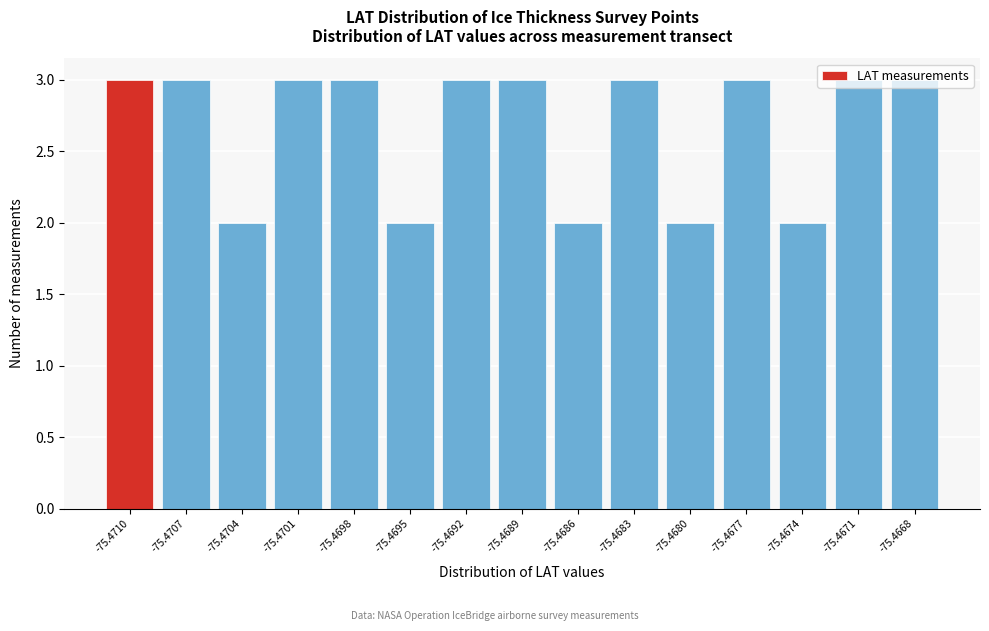

What is the sum of the values at -75.4704 and -75.4680?

4